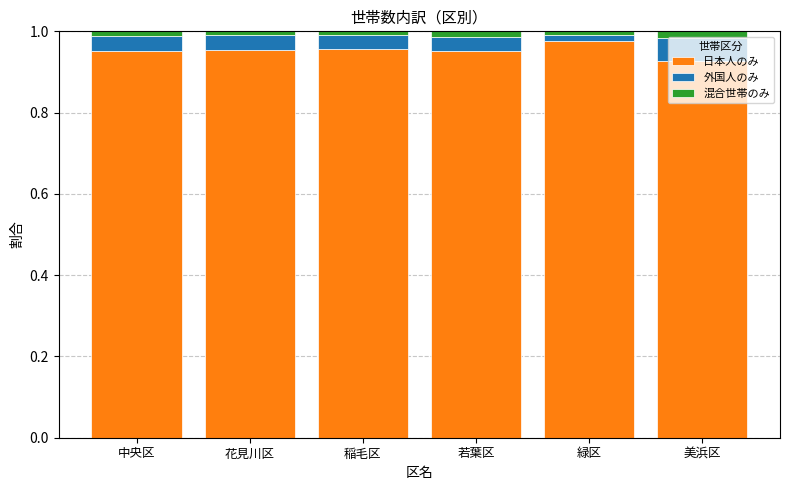

How many series are shown in this chart?

3